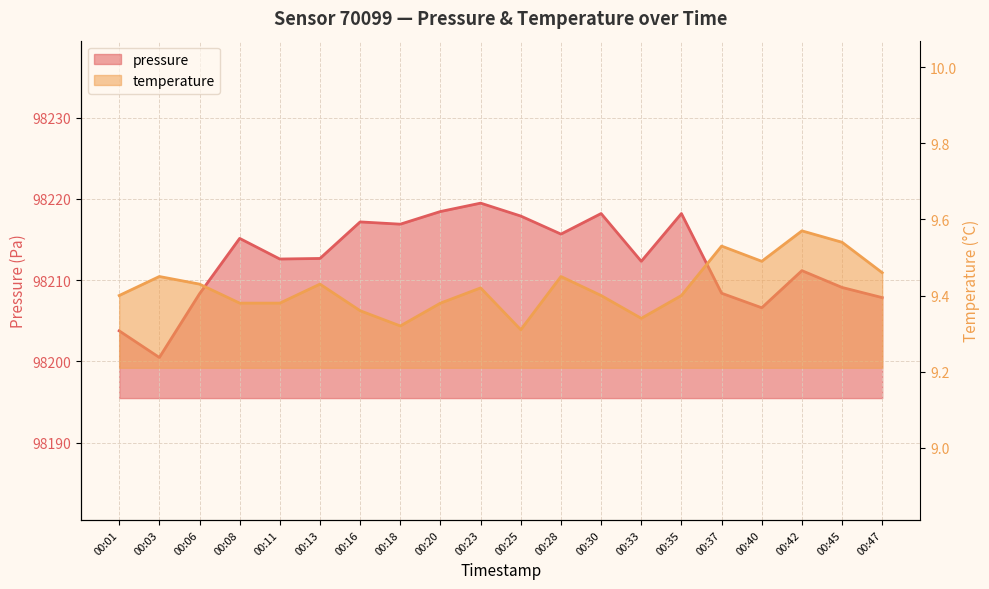

Rank the series by their average value, from highest to lowest.

pressure, temperature